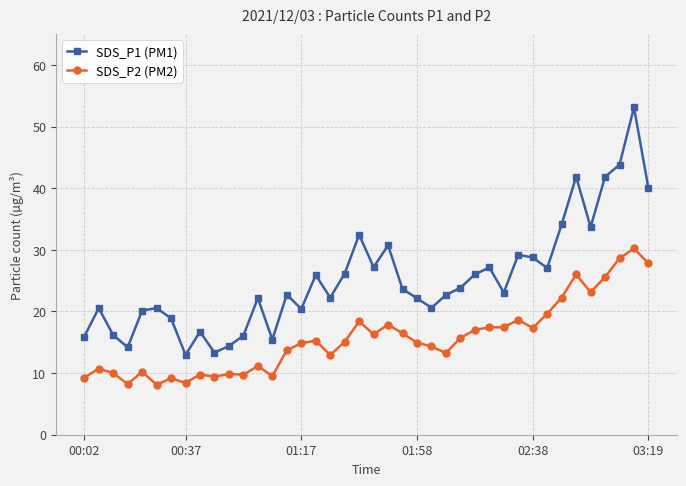

True or false: SDS_P2 (PM2) has more than 1 interior local peaks.

True